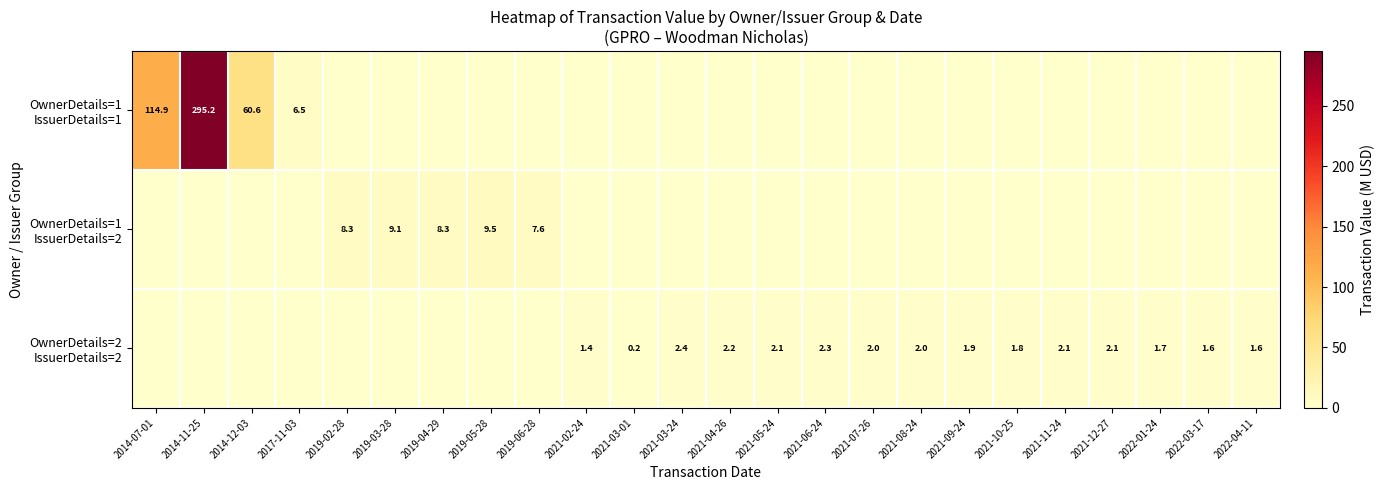

Which series has the widest spread of values?

OwnerDetails=1 IssuerDetails=1